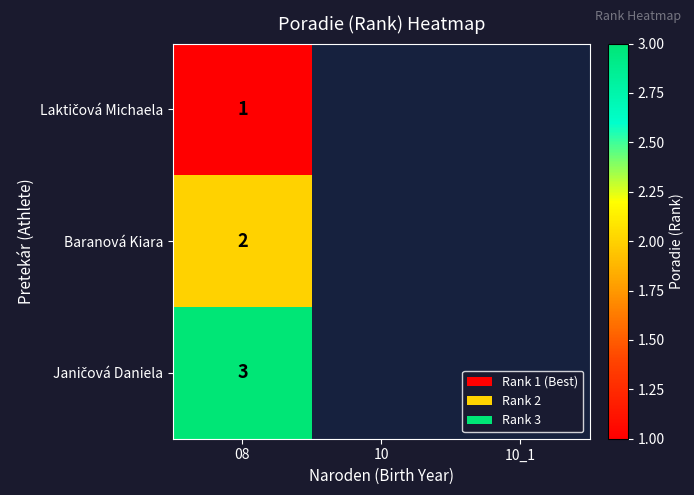

The Baranová Kiara series shows 3 at 08. True or false?

False